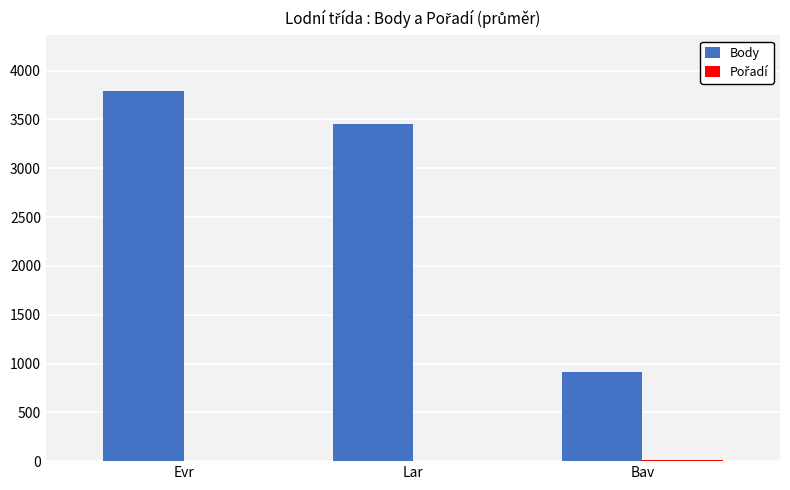

At which category is the sum across all series the highest?

Evr